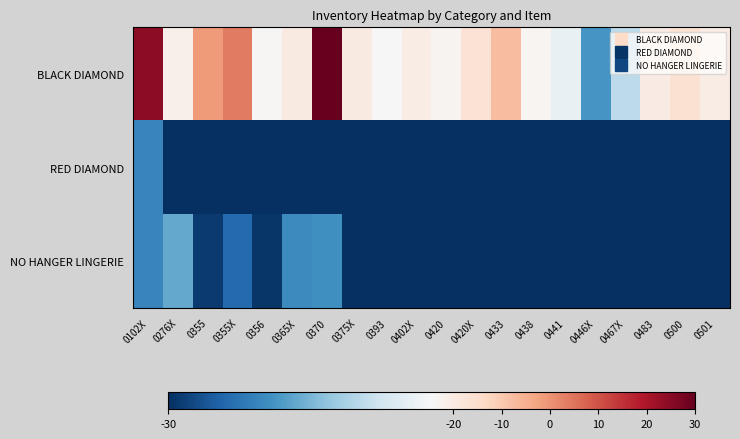

At how many categories does at least one series exceed 2079?

2